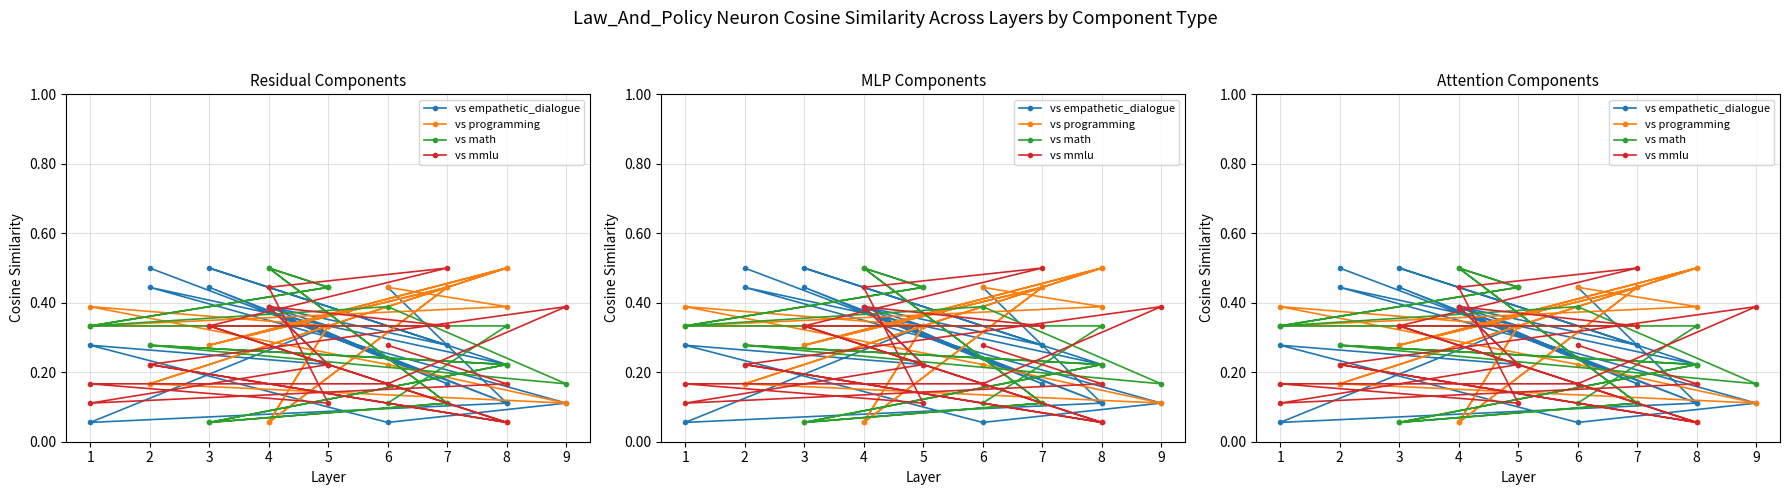

At which label is vs programming closest to 0?

4